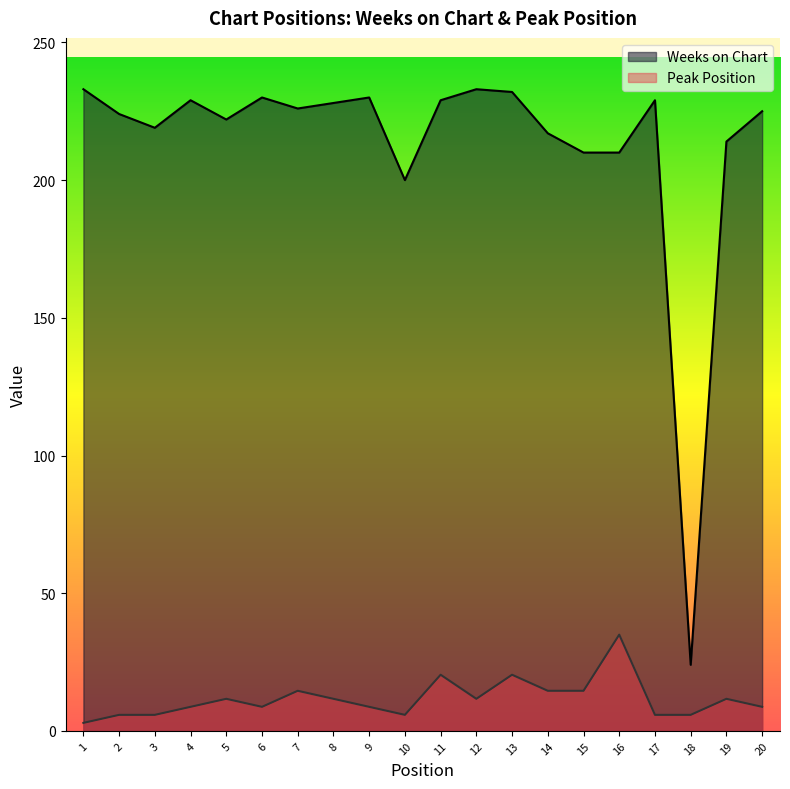

Is the value of Weeks on Chart at 18 greater than the value of Peak Position at 8?

Yes